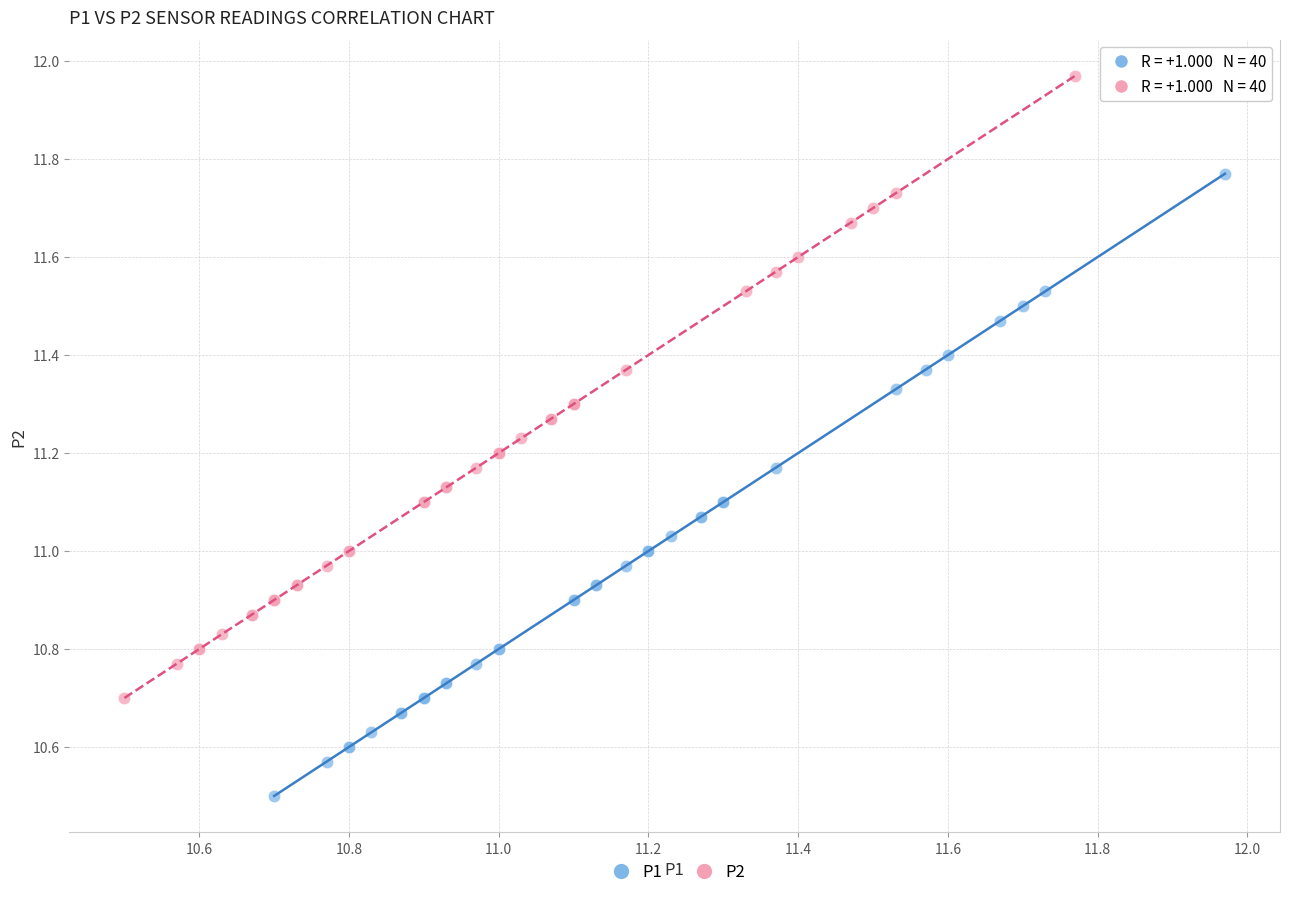

Which series contains the highest Y value?

P2